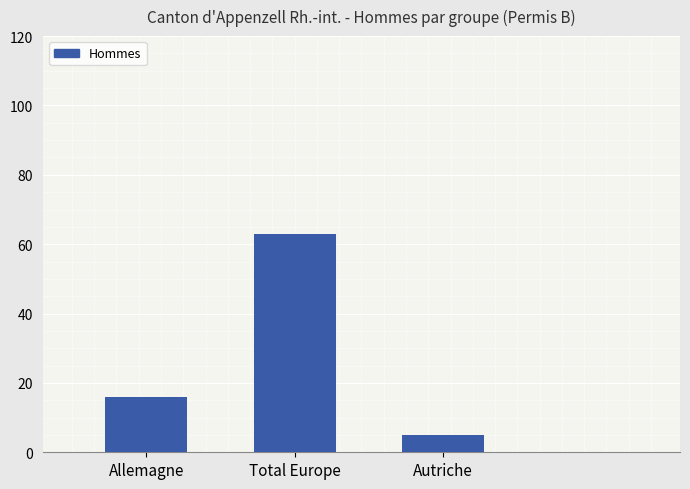

What is the difference between the values at Allemagne and Autriche?

11